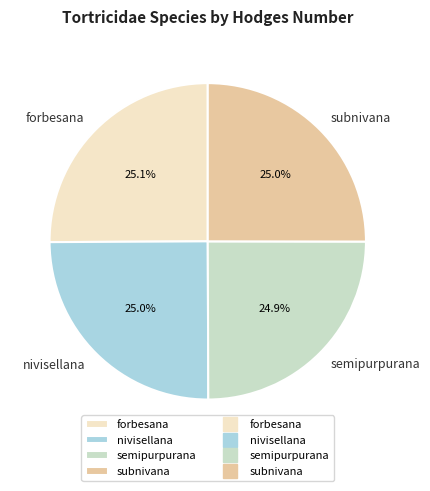

Is it true that subnivana is 25% of the pie?

True